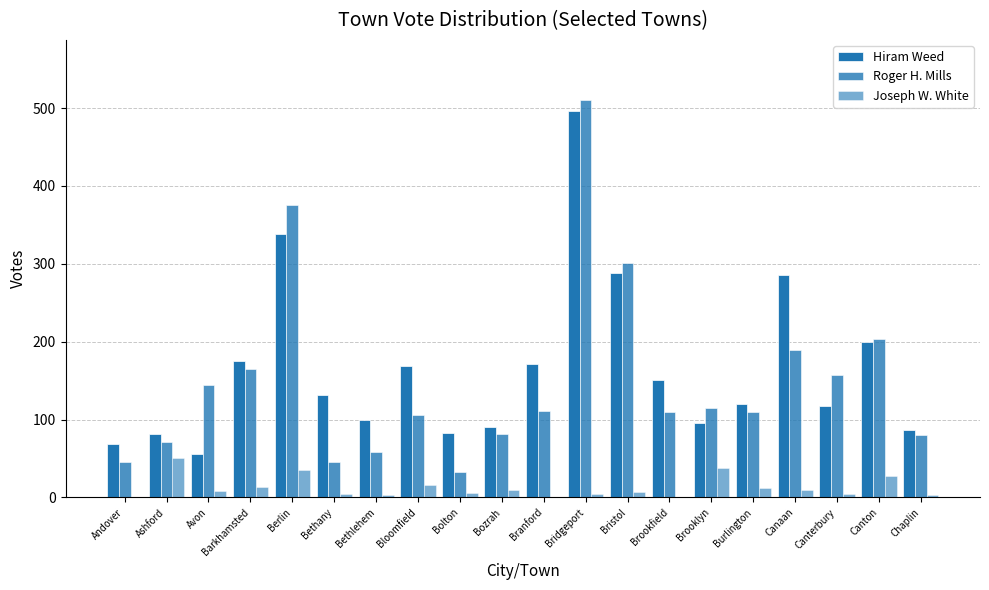

Does the chart contain stacked bars?

No